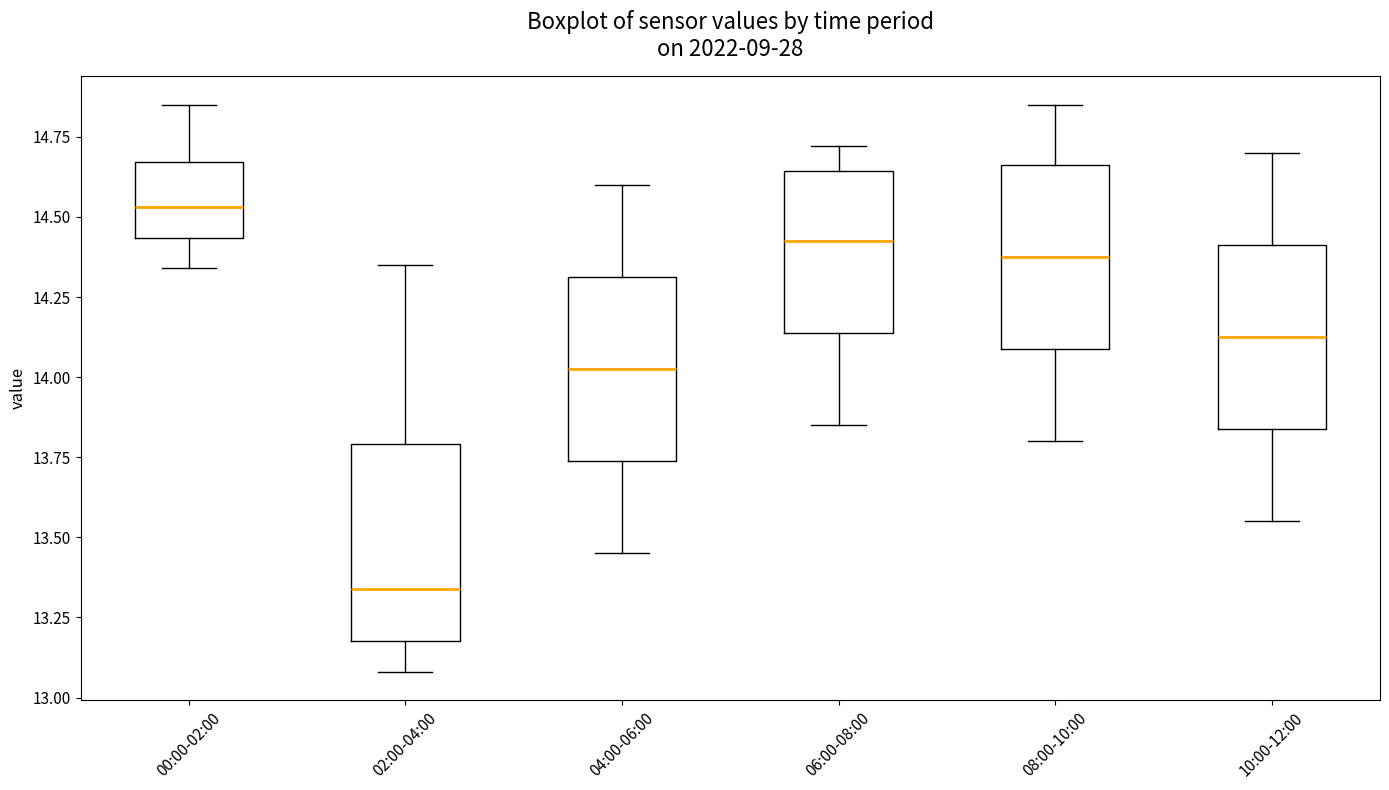

Reading left to right, read every box against the y-axis: the position of its median line, the range the box covers, and the ends of its whiskers. The values are not printed on the chart, so give them approximately, as read against the axis.

00:00-02:00: median 14.55, box 14.45 to 14.65, whiskers 14.35 to 14.85
02:00-04:00: median 13.35, box 13.20 to 13.80, whiskers 13.10 to 14.35
04:00-06:00: median 14.05, box 13.75 to 14.30, whiskers 13.45 to 14.60
06:00-08:00: median 14.45, box 14.15 to 14.65, whiskers 13.85 to 14.70
08:00-10:00: median 14.40, box 14.10 to 14.65, whiskers 13.80 to 14.85
10:00-12:00: median 14.15, box 13.85 to 14.40, whiskers 13.55 to 14.70